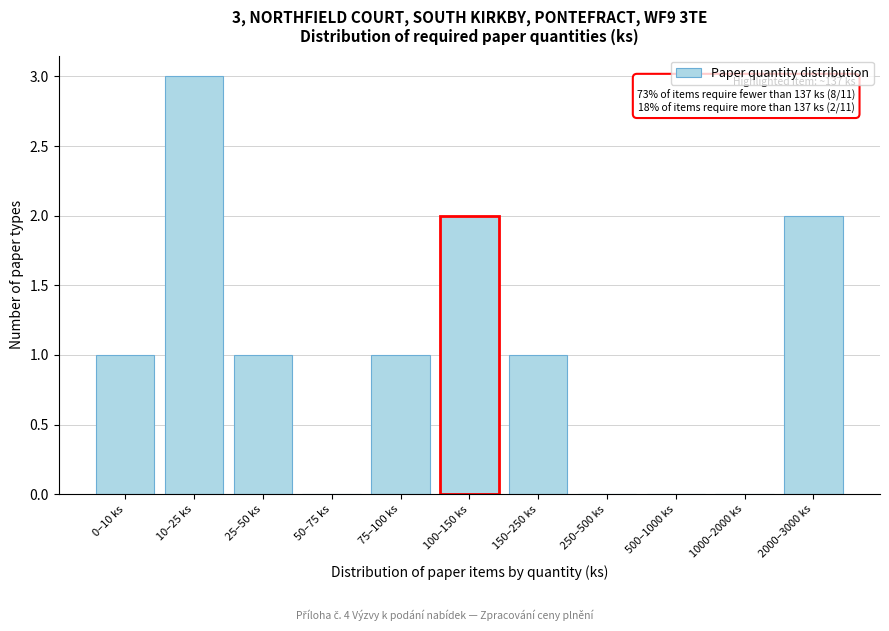

Reading left to right, extract all data points from this chart.

0–10 ks=1	10–25 ks=3	25–50 ks=1	50–75 ks=0	75–100 ks=1	100–150 ks=2	150–250 ks=1	250–500 ks=0	500–1000 ks=0	1000–2000 ks=0	2000–3000 ks=2